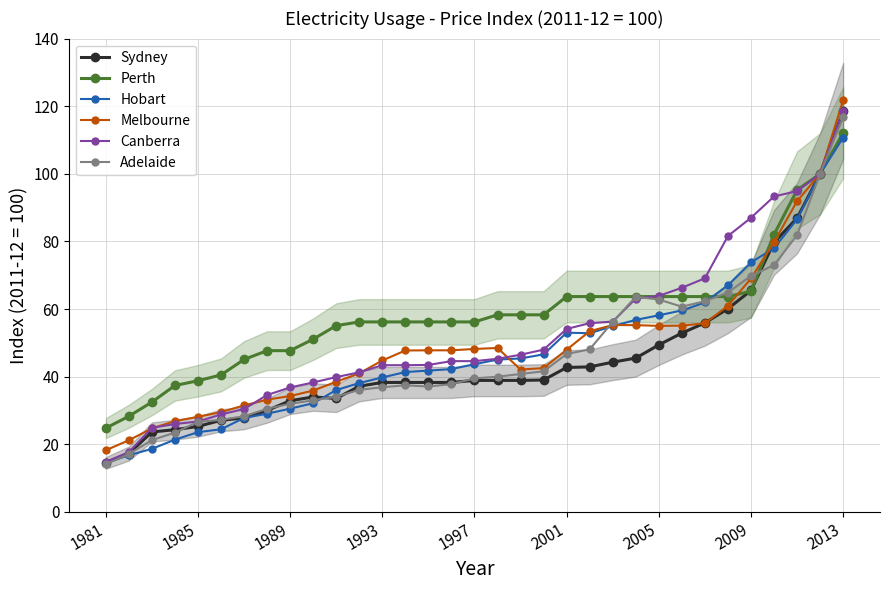

True or false: Sydney has more than 0 points higher than both neighbors.

True